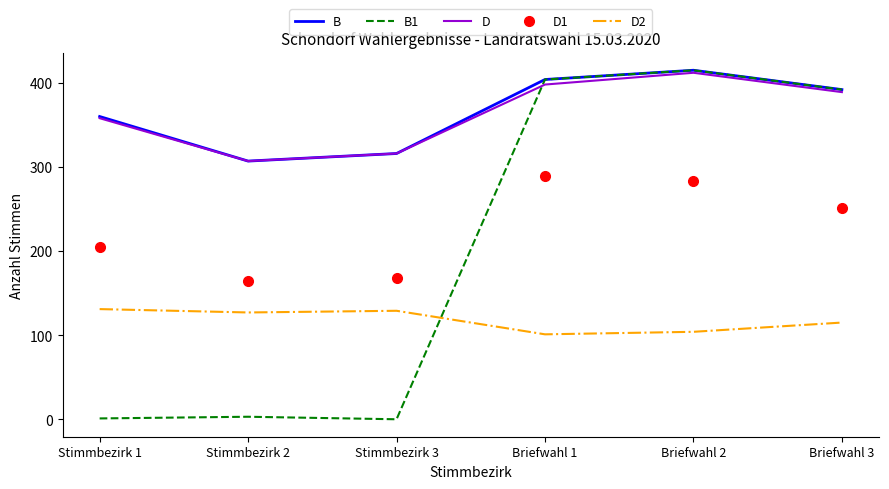

What is the total value across all series at Stimmbezirk 3?

929